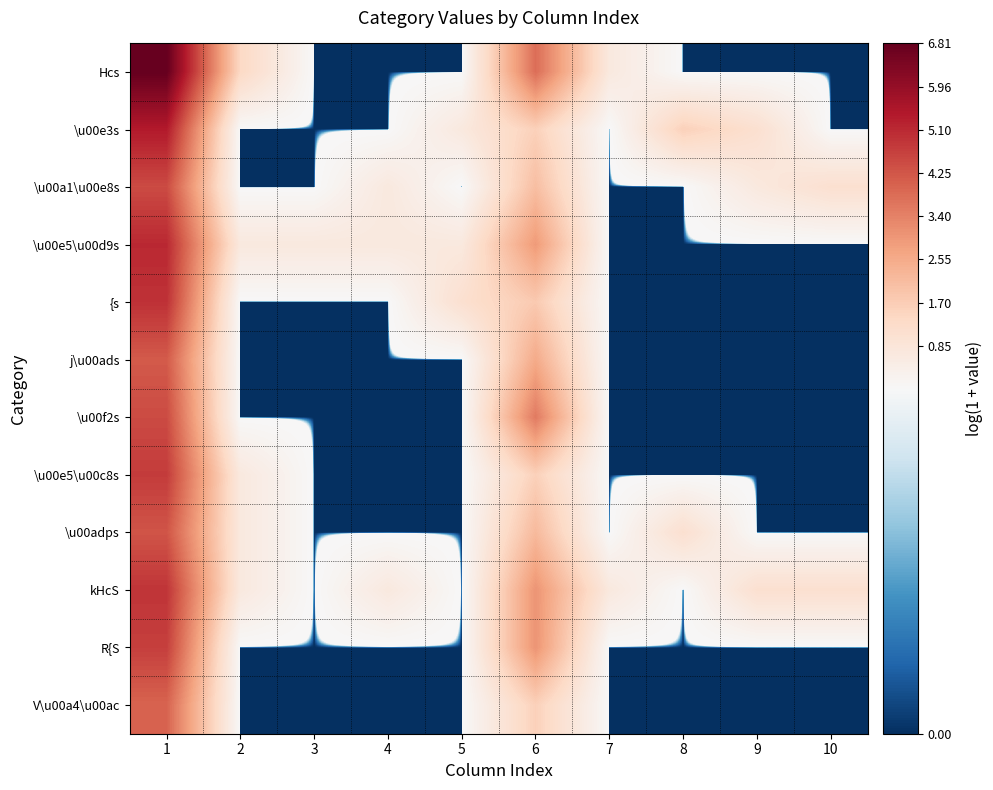

Which series has the largest range (max minus min)?

Hcs